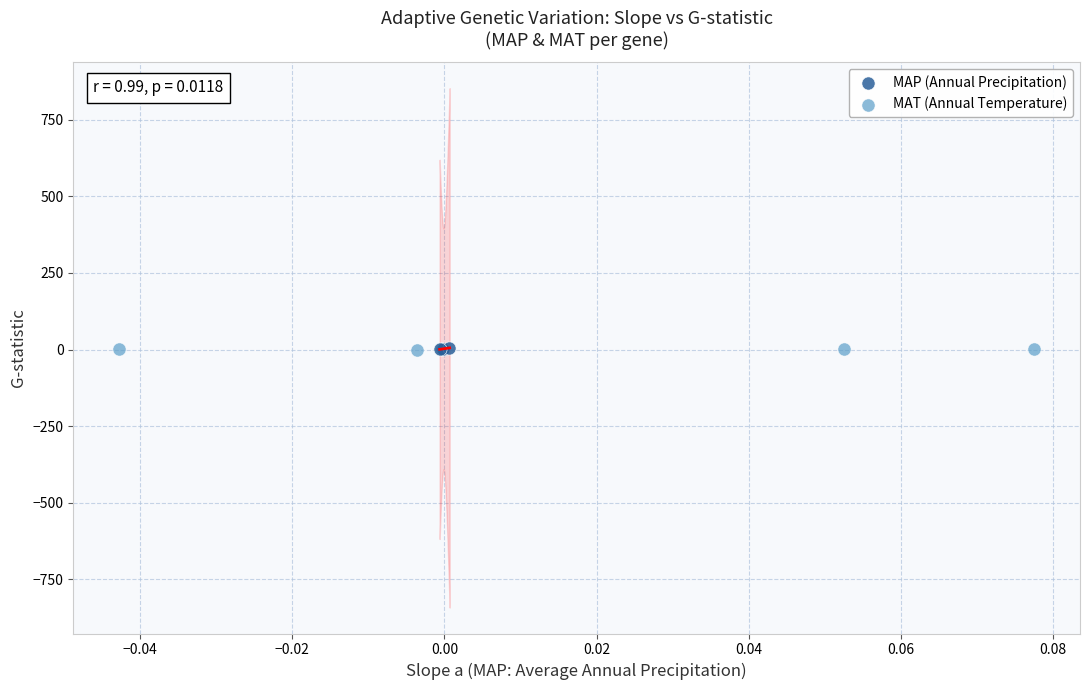

What are all the series names shown in the legend?

MAP (Annual Precipitation), MAT (Annual Temperature)